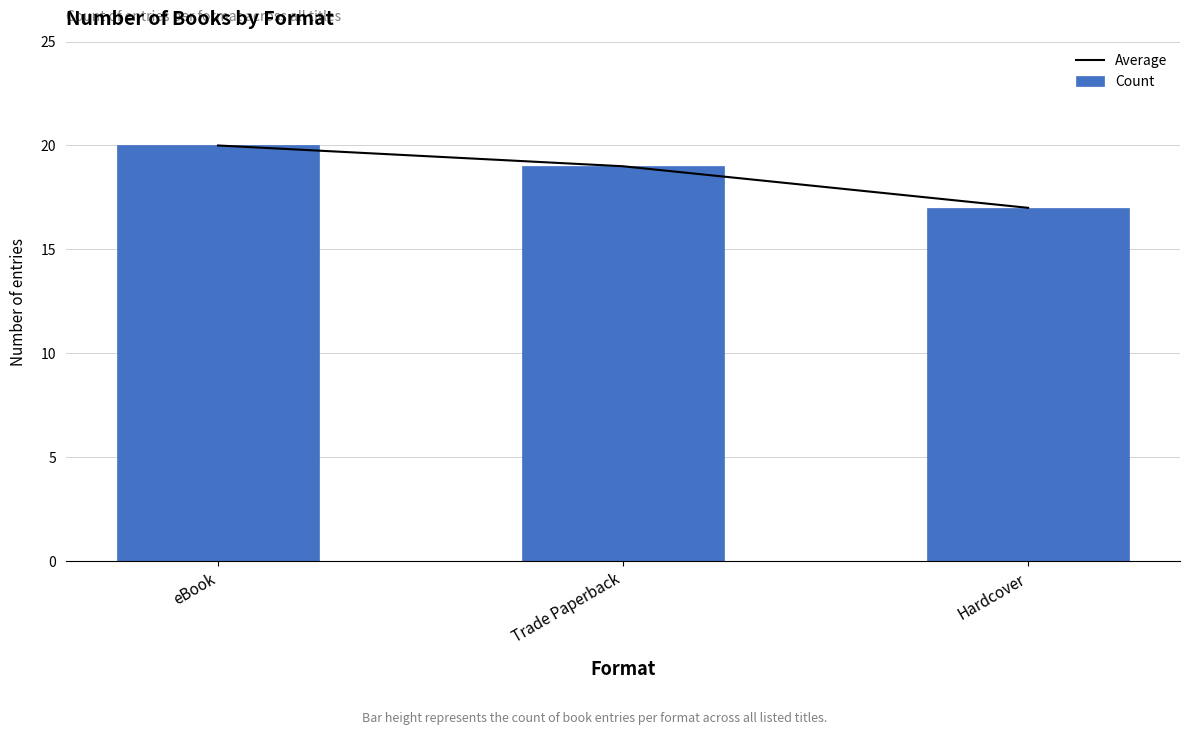

Where does the Count series first go above 19?

eBook